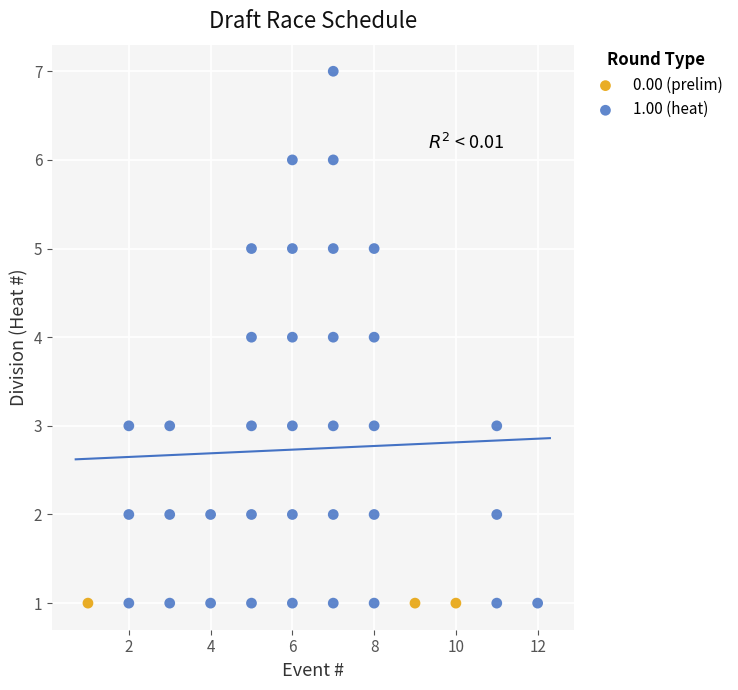

What are all the series names shown in the legend?

0.00 (prelim), 1.00 (heat)